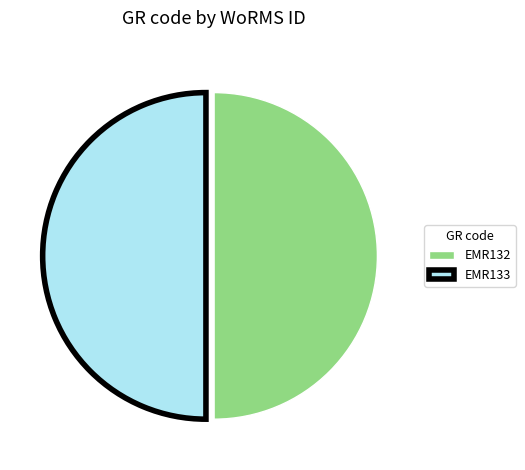

Do EMR132 and EMR133 together represent more than half of the pie?

Yes